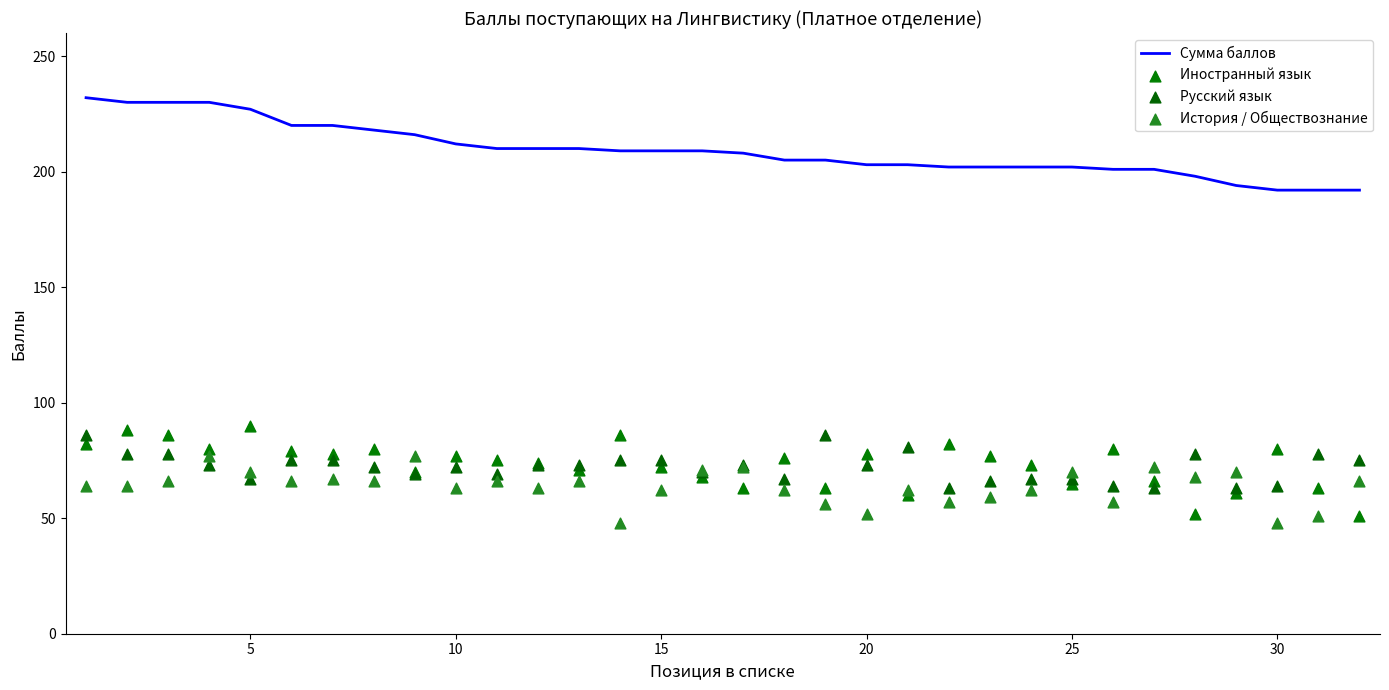

Which series has the widest spread of Y values?

Сумма баллов